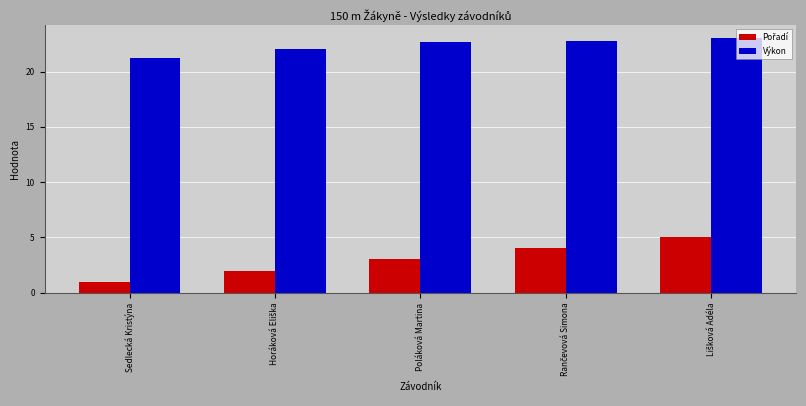

Read the Výkon value at Poláková Martina.

22.7